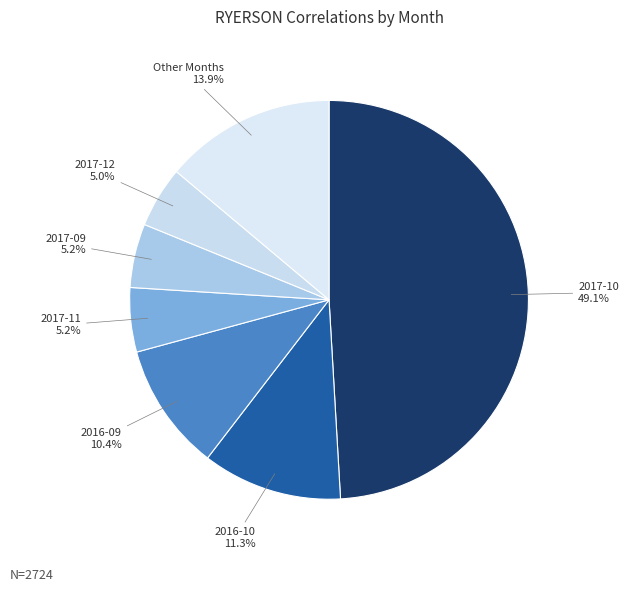

Which has a higher value, Other Months or 2017-10?

2017-10